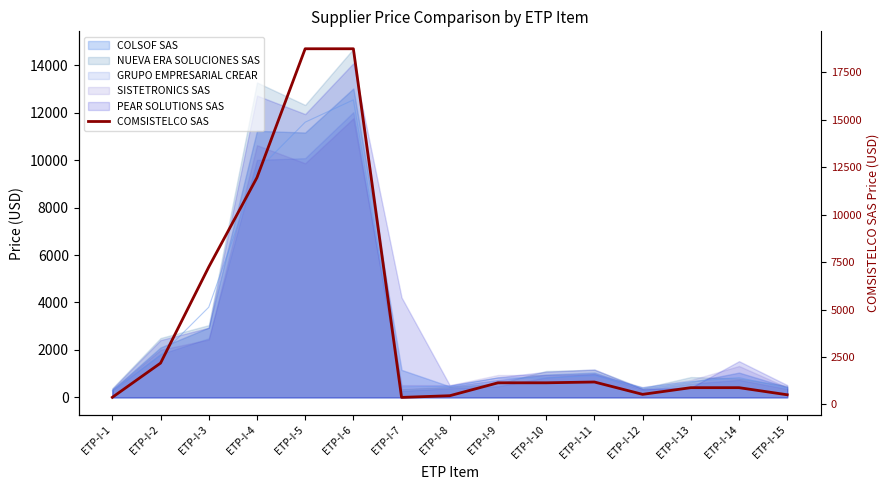

What is the sum of the values at ETP-I-11 and ETP-I-1?

1556